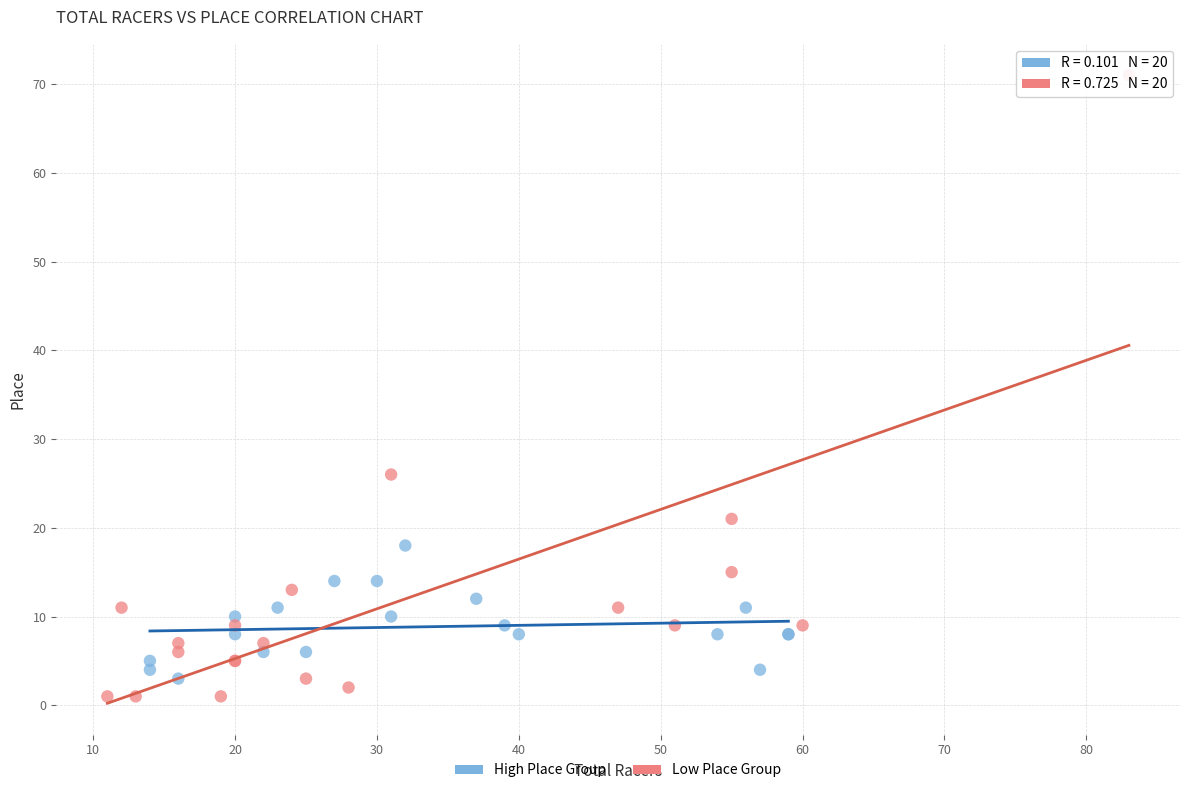

Which series has the largest Y range (max minus min)?

Low Place Group